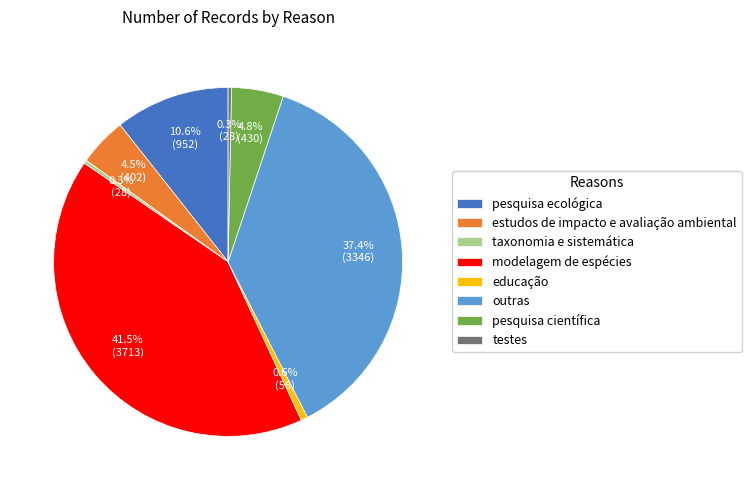

How many segments does this pie chart have?

8